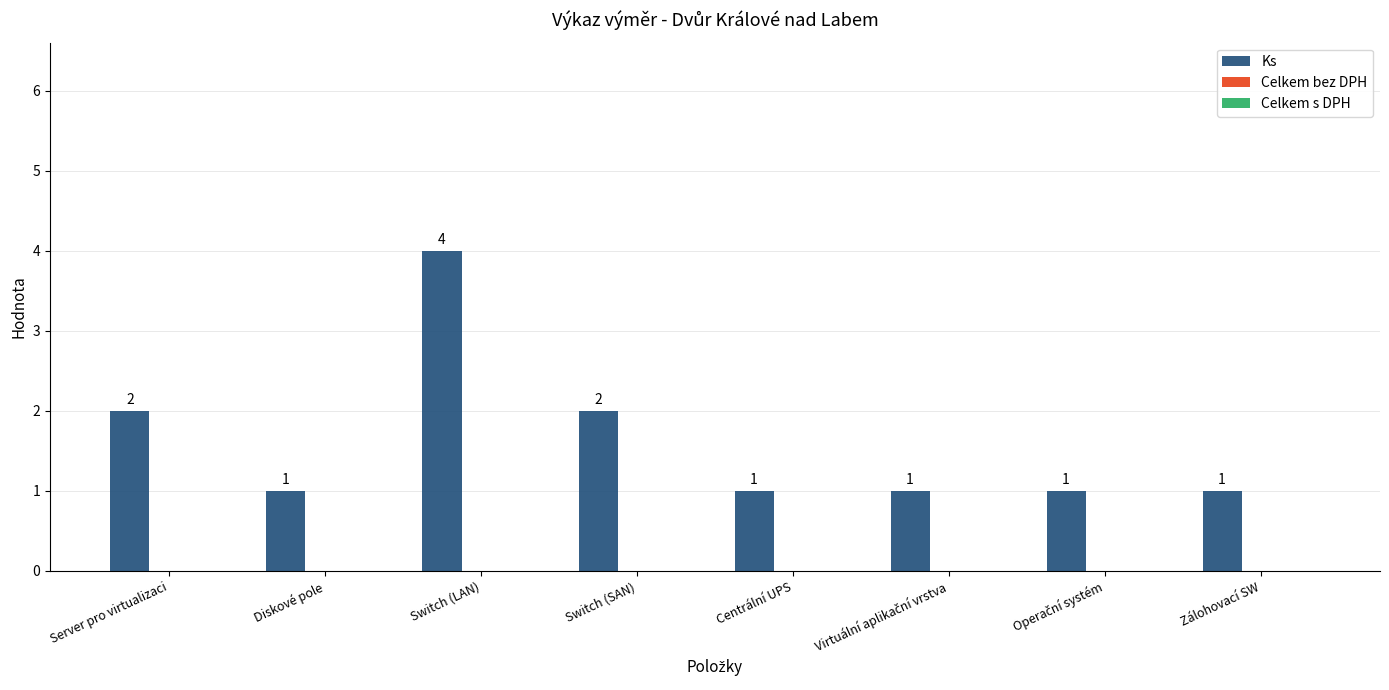

Is it true that the value at Switch (LAN) is 4?

True